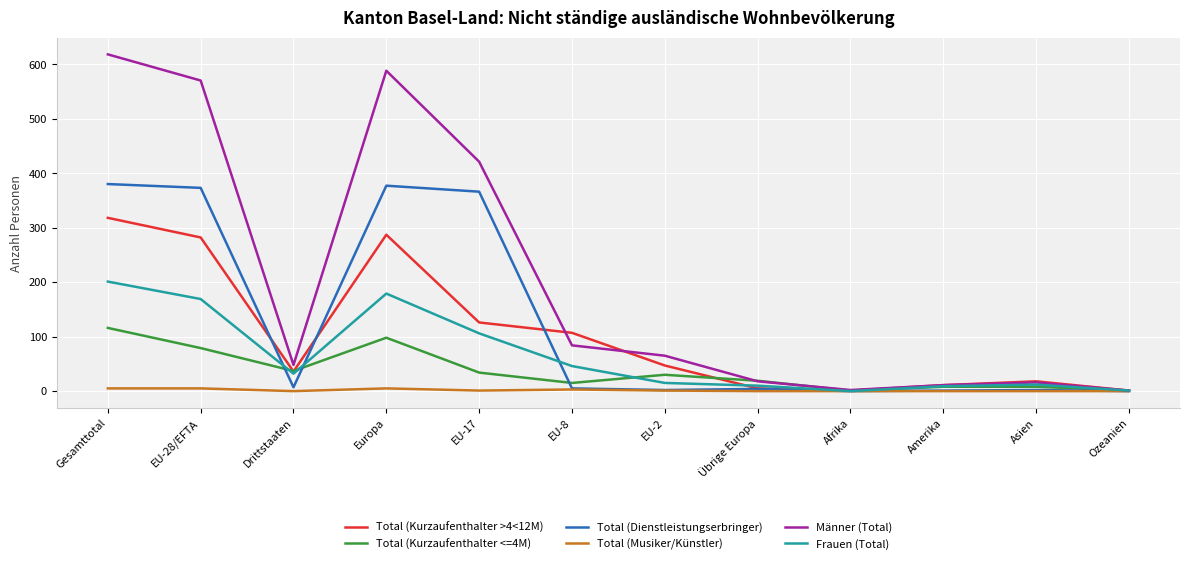

Does the chart have visible grid lines?

Yes